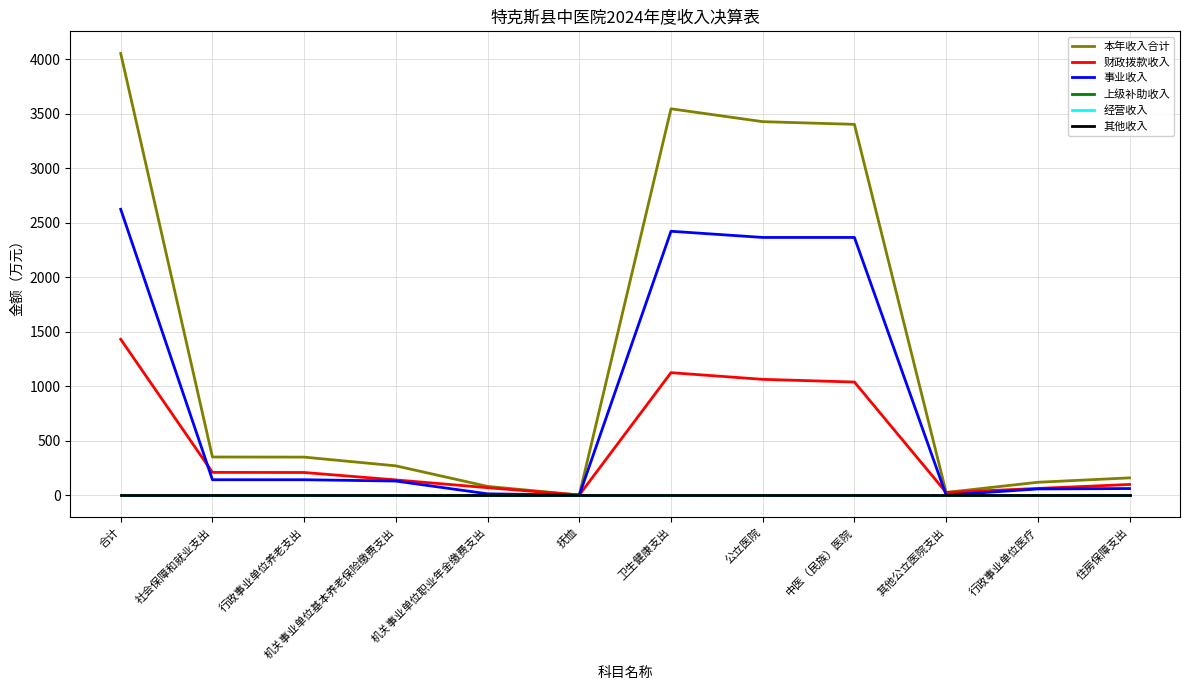

What is the maximum value shown in the chart?

4054.6